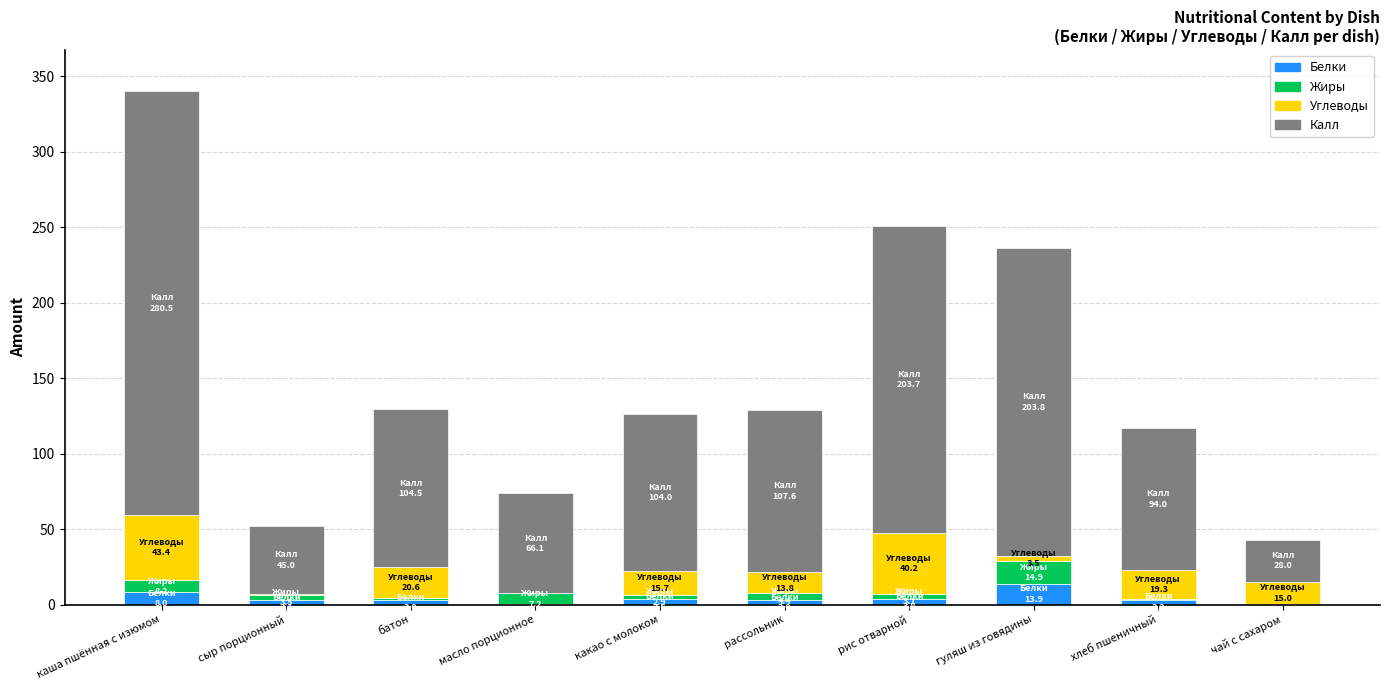

At which category is the sum across all series the highest?

каша пшённая с изюмом